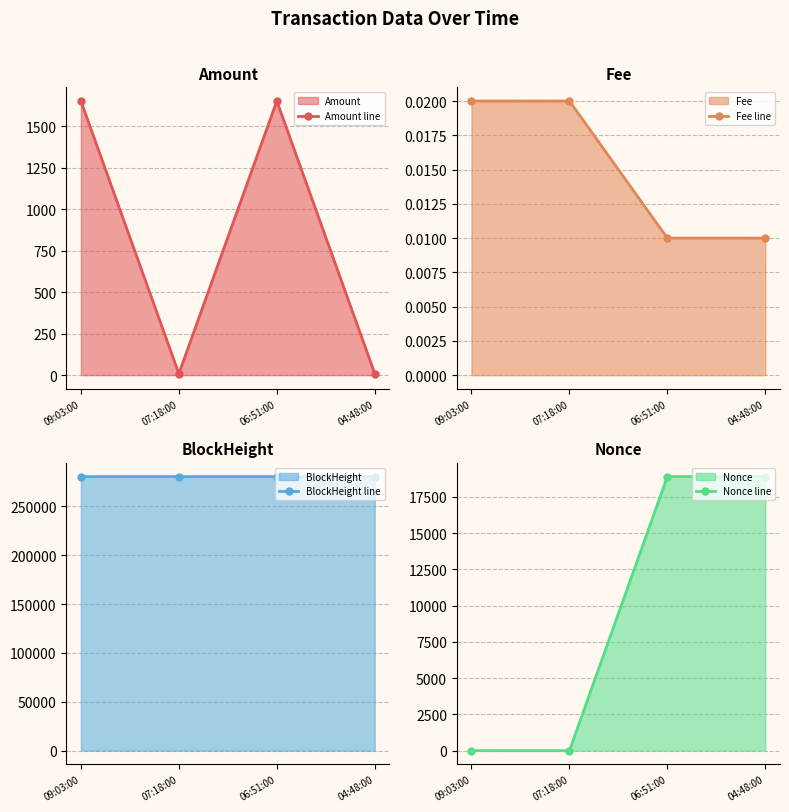

What is the label of the 2nd point from the left?

07:18:00